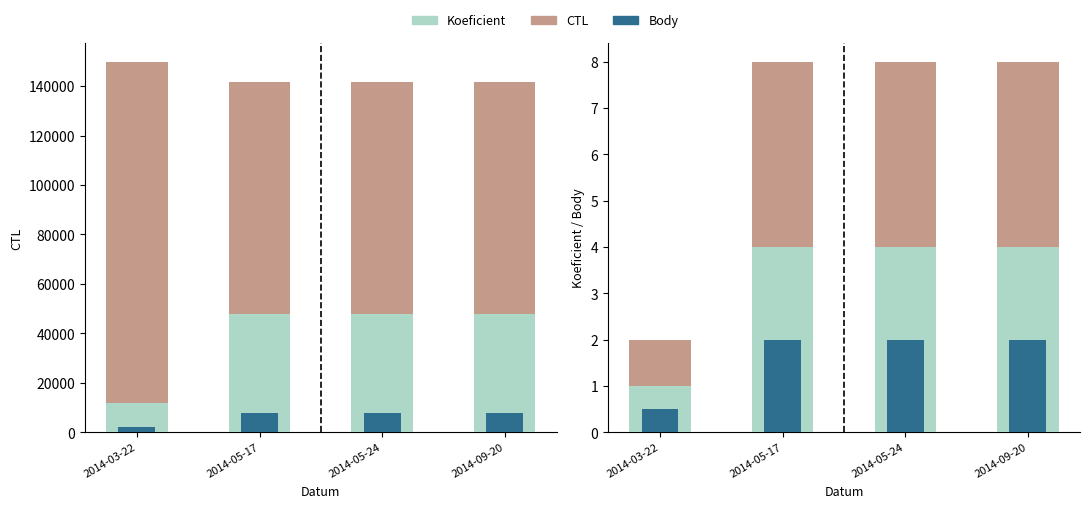

At which label does Koeficient reach its peak?

2014-05-17